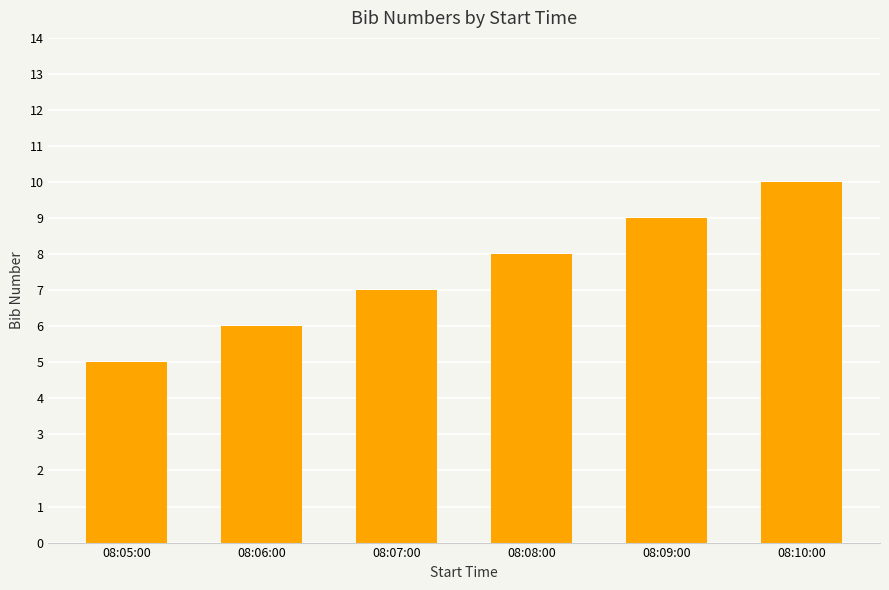

What is the minimum value shown in the chart?

5